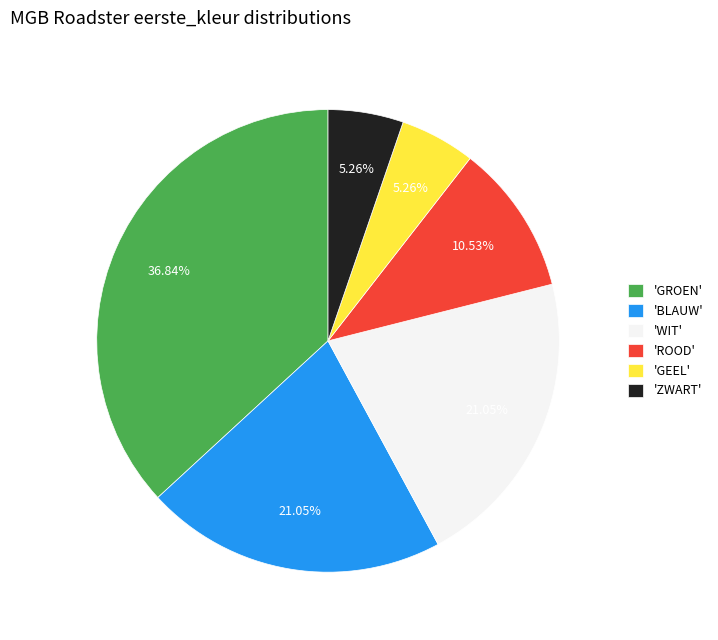

Is there any slice that represents more than half of the pie?

No